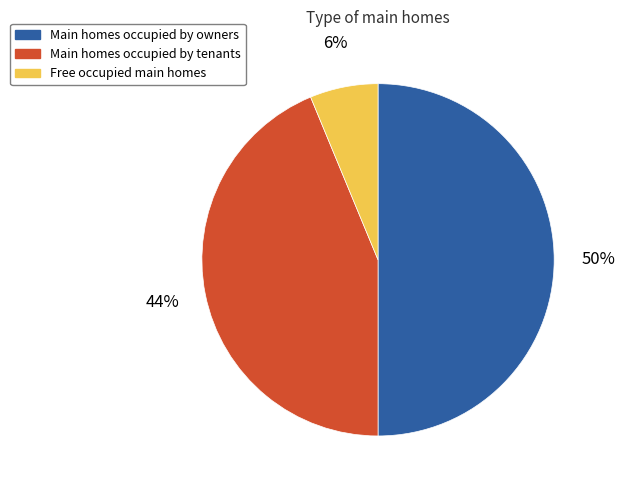

Which slice is the largest?

Main homes occupied by owners